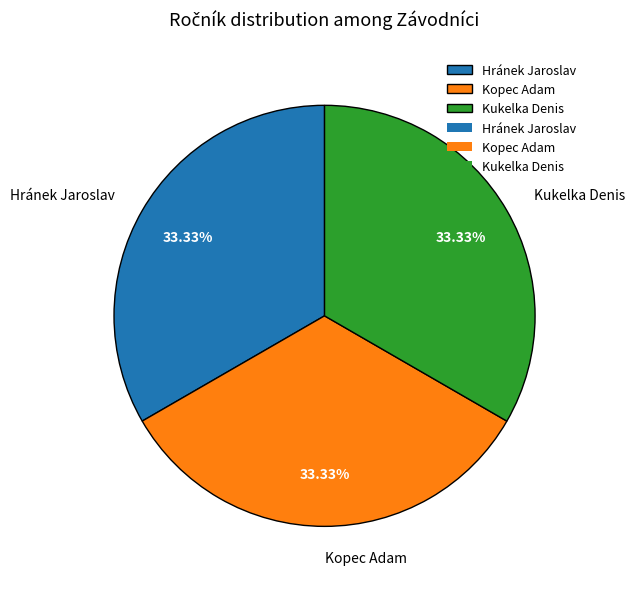

Does Kukelka Denis account for over 50% of the chart?

No